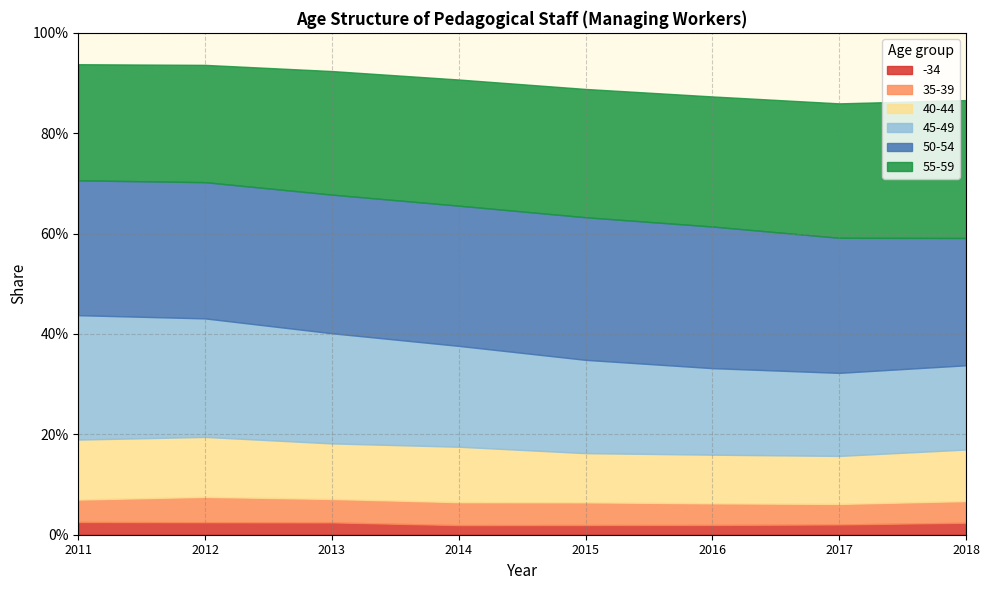

True or false: 55-59 and 35-39 cross at least once.

False